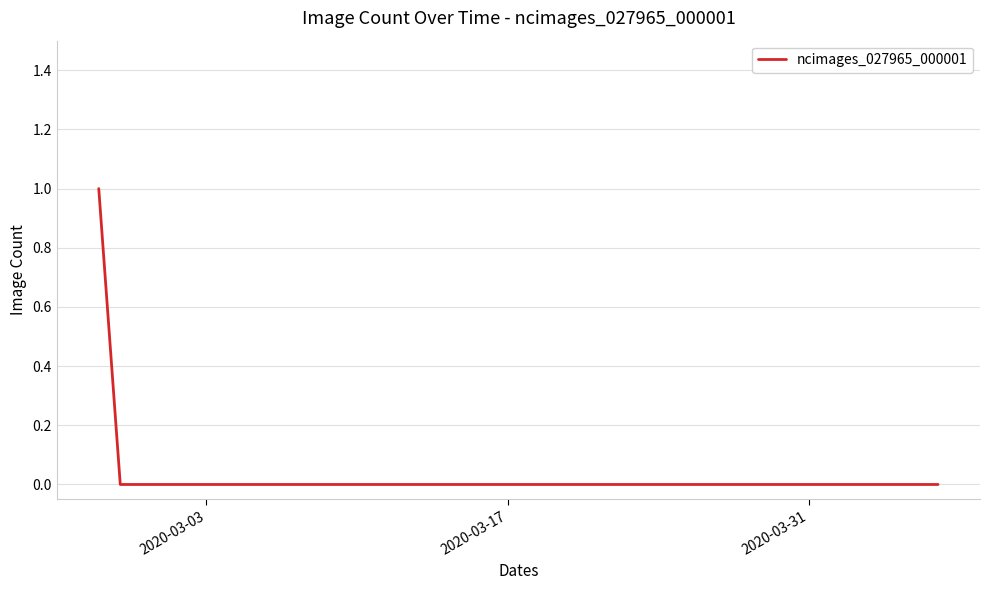

At which label is the value closest to 0?

2020-03-17